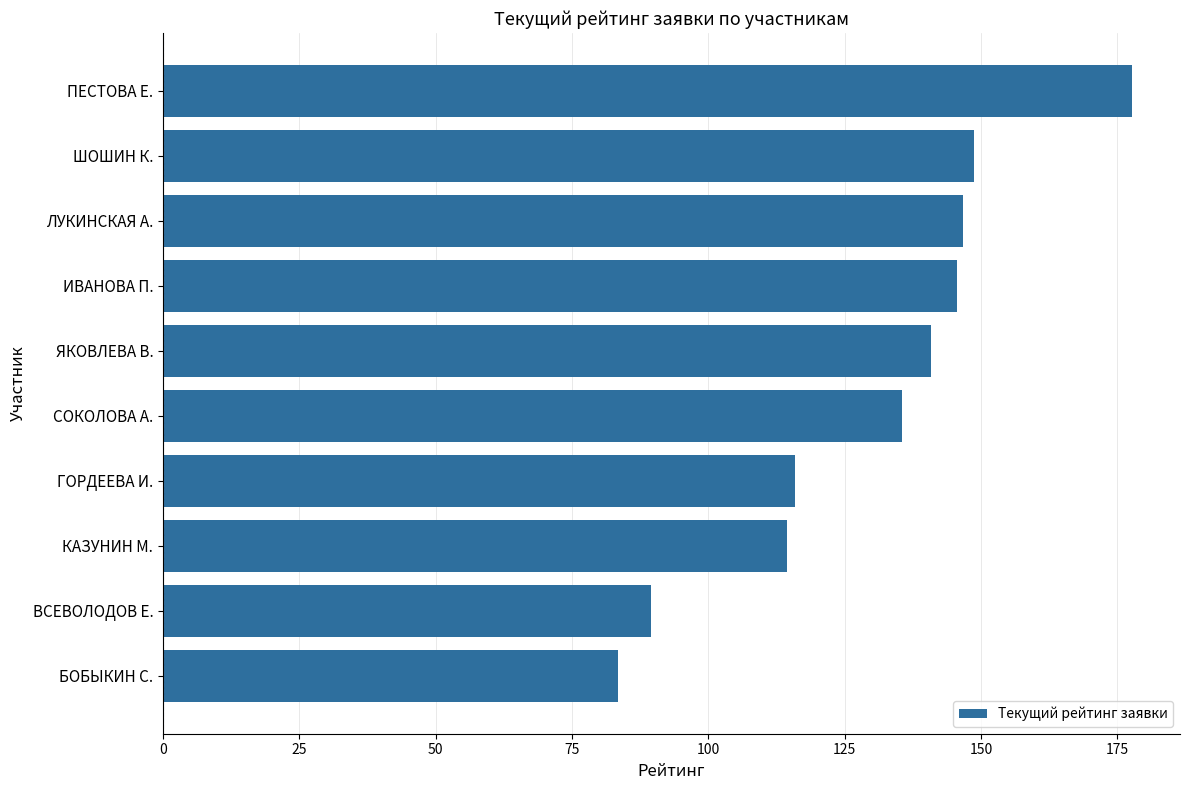

The chart shows a value of 147.1 at БОБЫКИН С.. True or false?

False